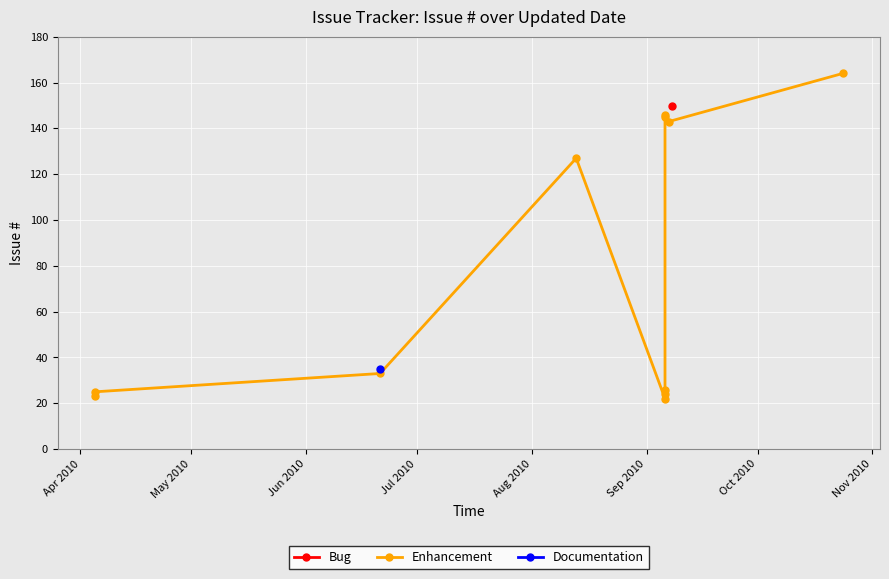

Which has a higher value, Nov 2010 or Jul 2010?

Nov 2010